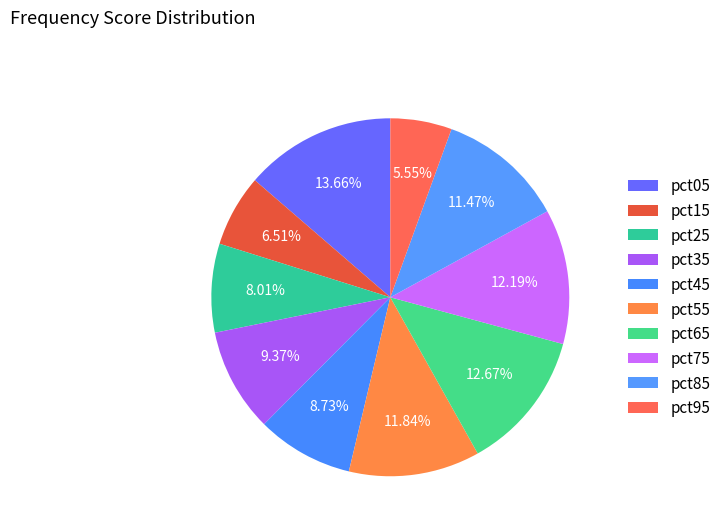

Combined, do pct15 and pct95 account for over 50%?

No